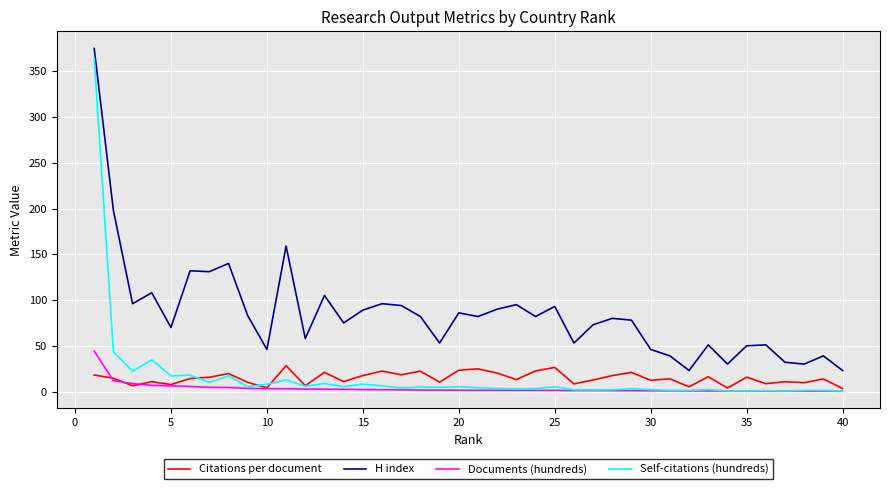

True or false: Documents (hundreds) and H index cross at least once.

False